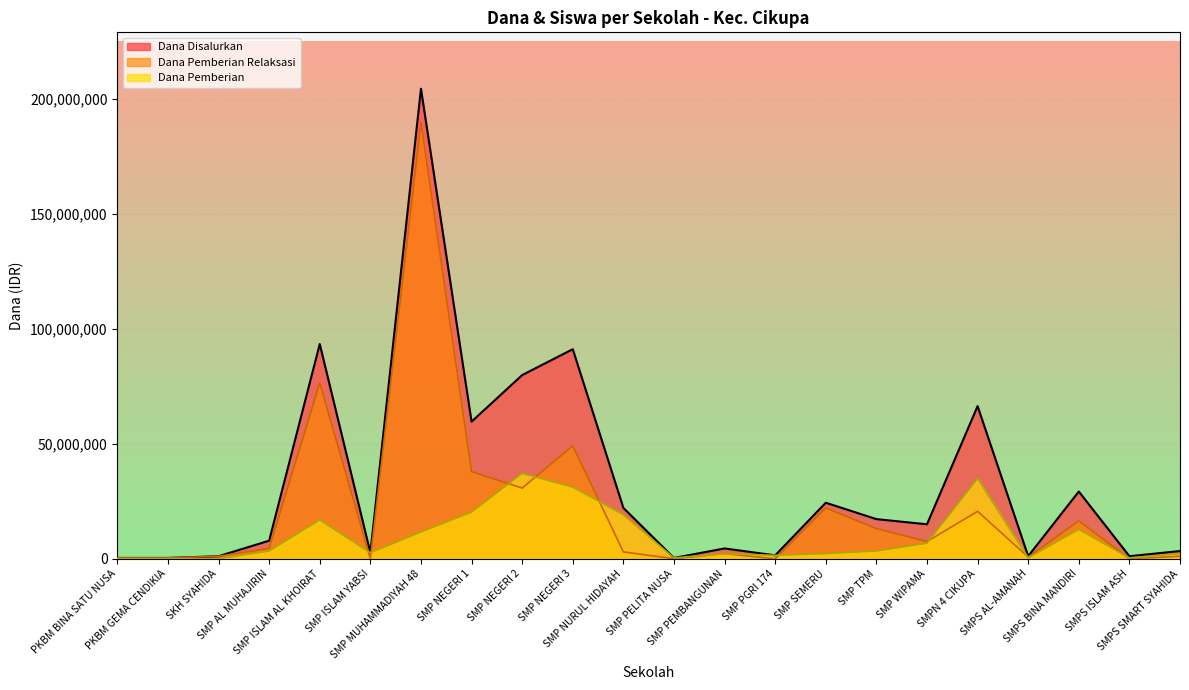

Which category has the lowest value in the Siswa Pemberian series?

PKBM BINA SATU NUSA